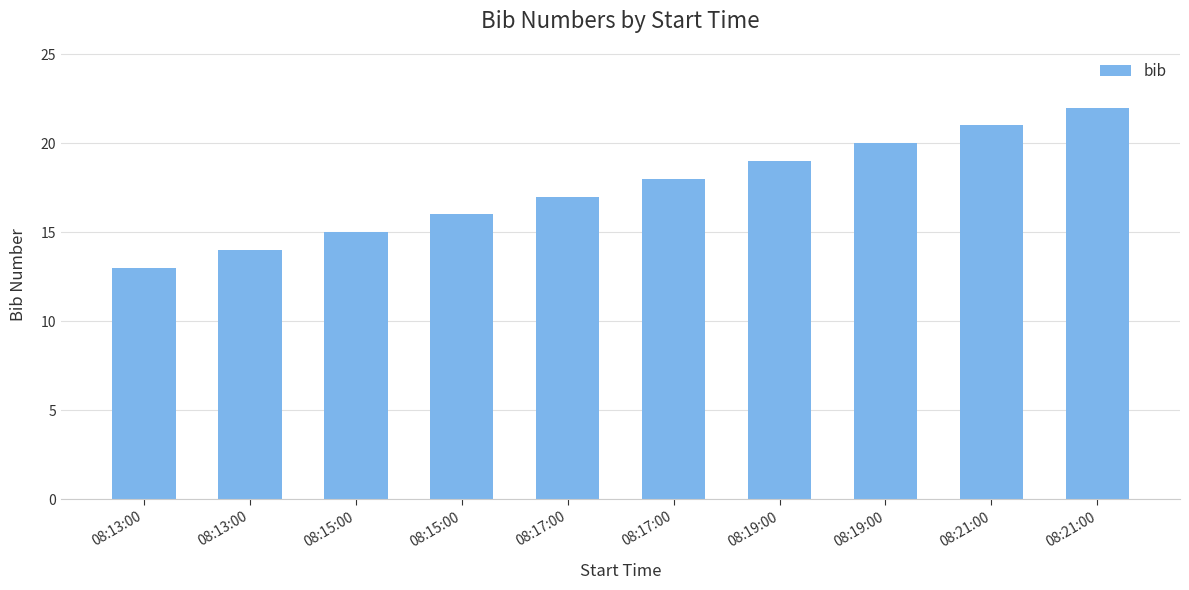

How many values are below 18?

5